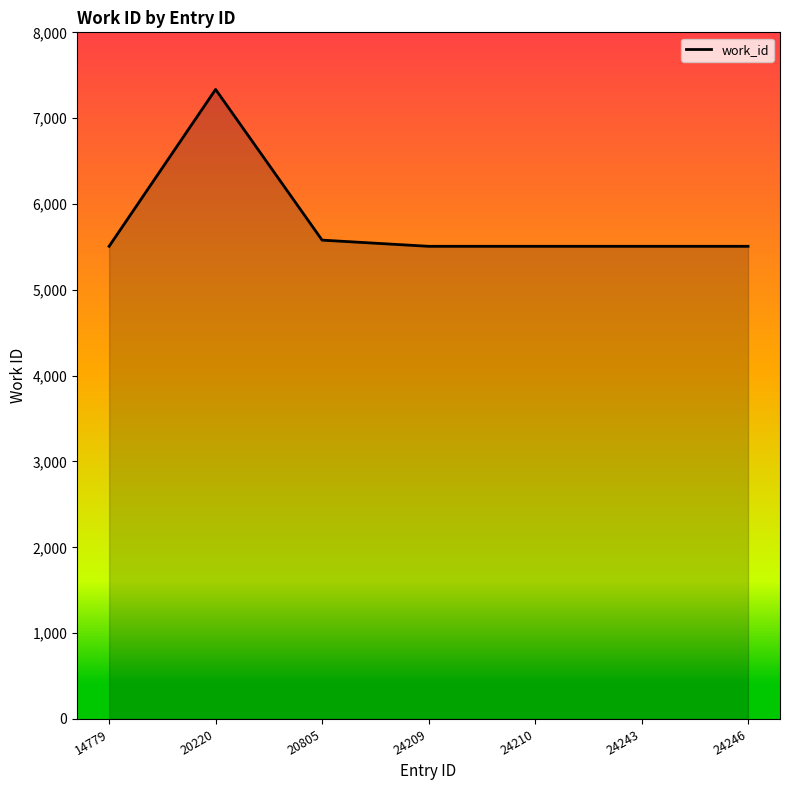

True or false: there are more than 0 points higher than both neighbors.

True